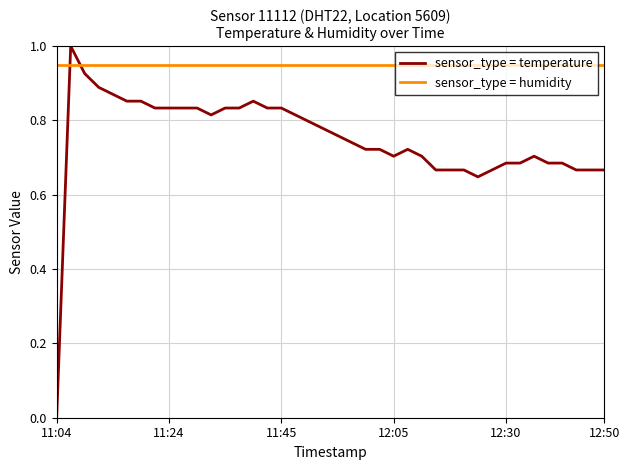

List the series in order of their peak value, highest first.

sensor_type = temperature, sensor_type = humidity